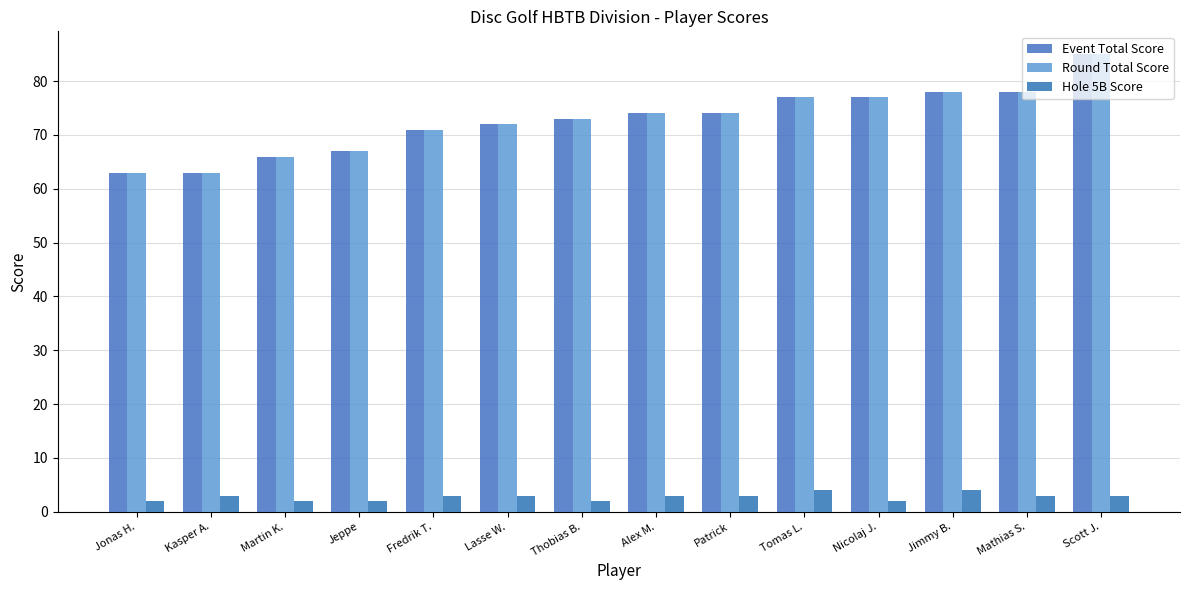

Is it true that Event Total Score equals 108 at Thobias B.?

False